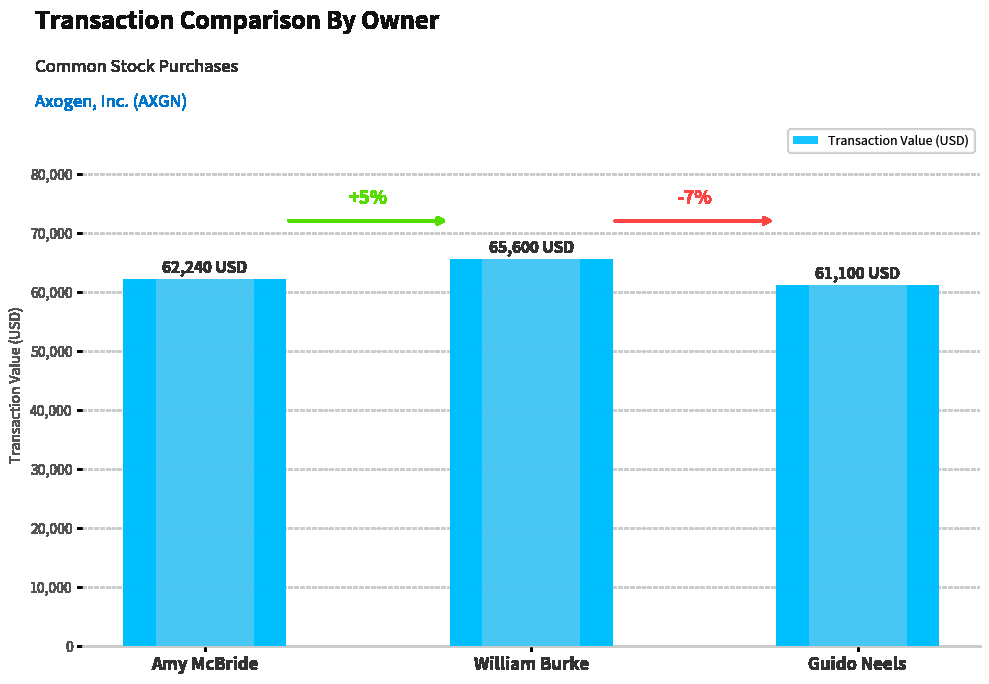

Reading left to right, transcribe all the data shown in this chart.

Amy McBride=62240	William Burke=65600	Guido Neels=61100